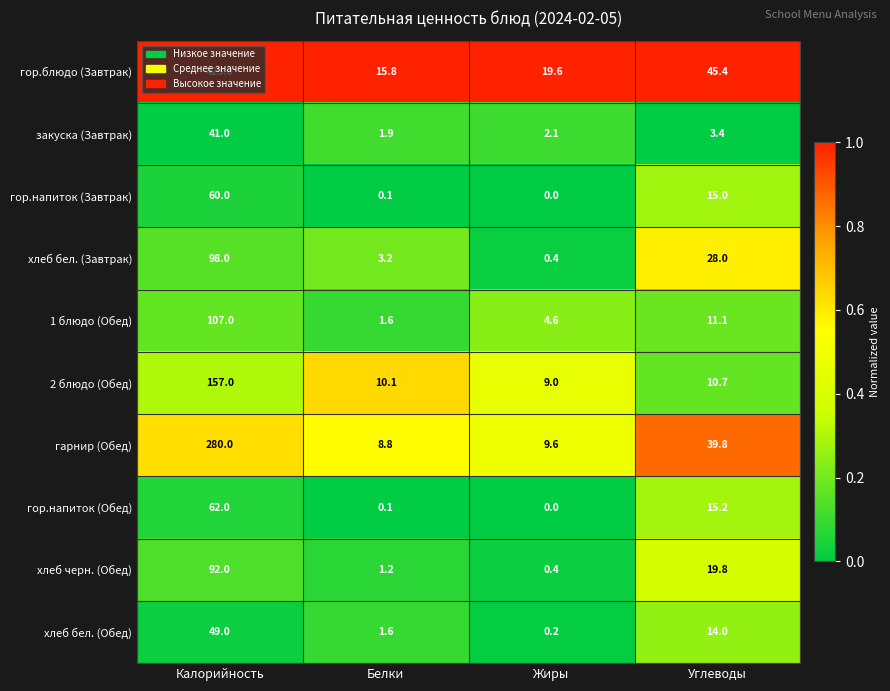

The 2 блюдо (Обед) series shows 10.1 at Белки. True or false?

True